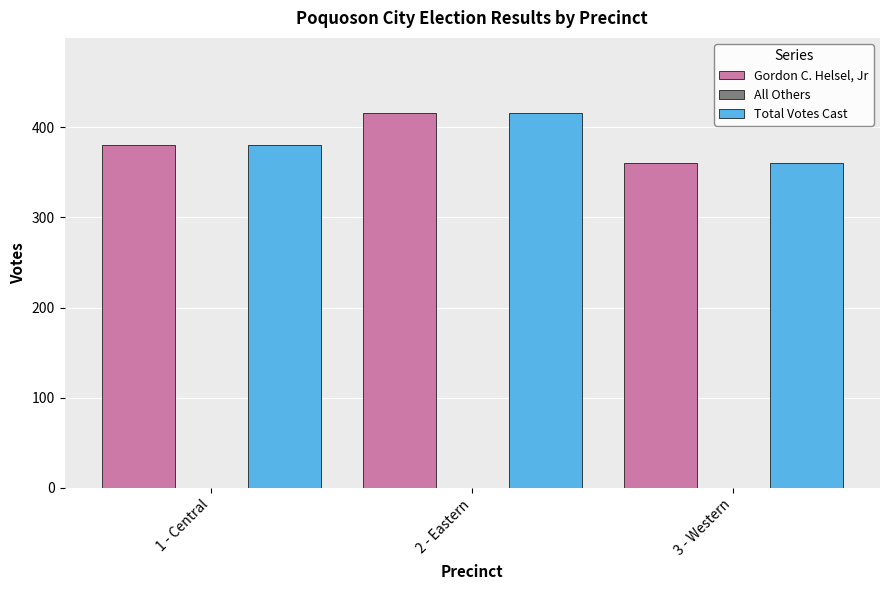

At which category is the sum across all series the highest?

2 - Eastern